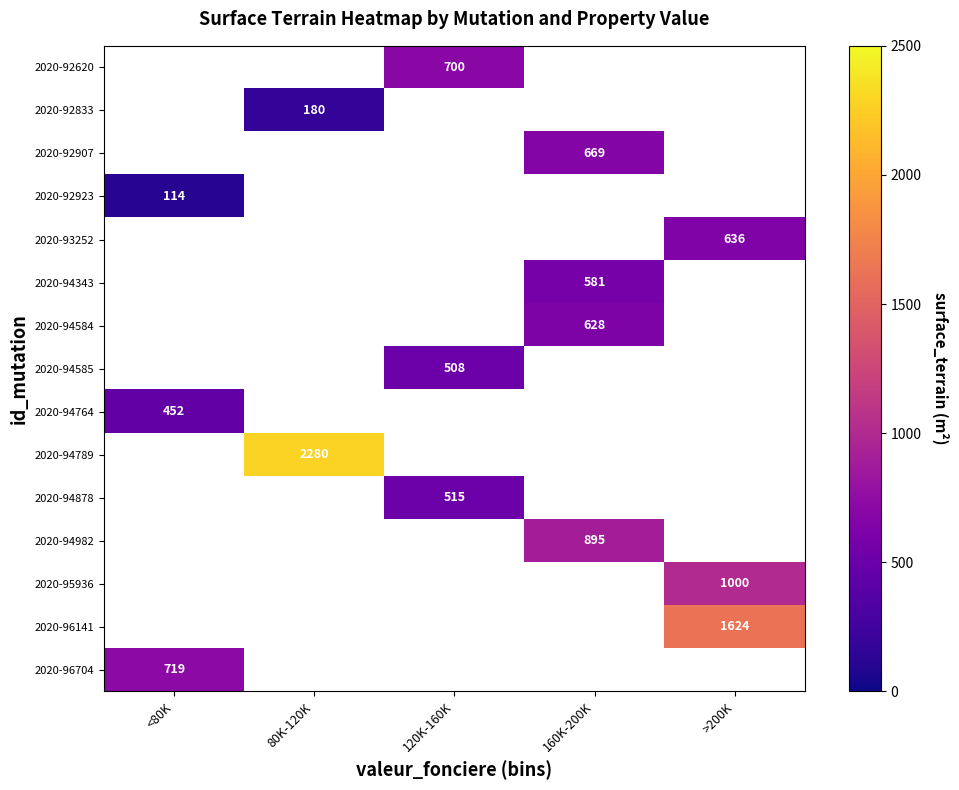

The 2020-92923 series shows 114 at <80K. True or false?

True